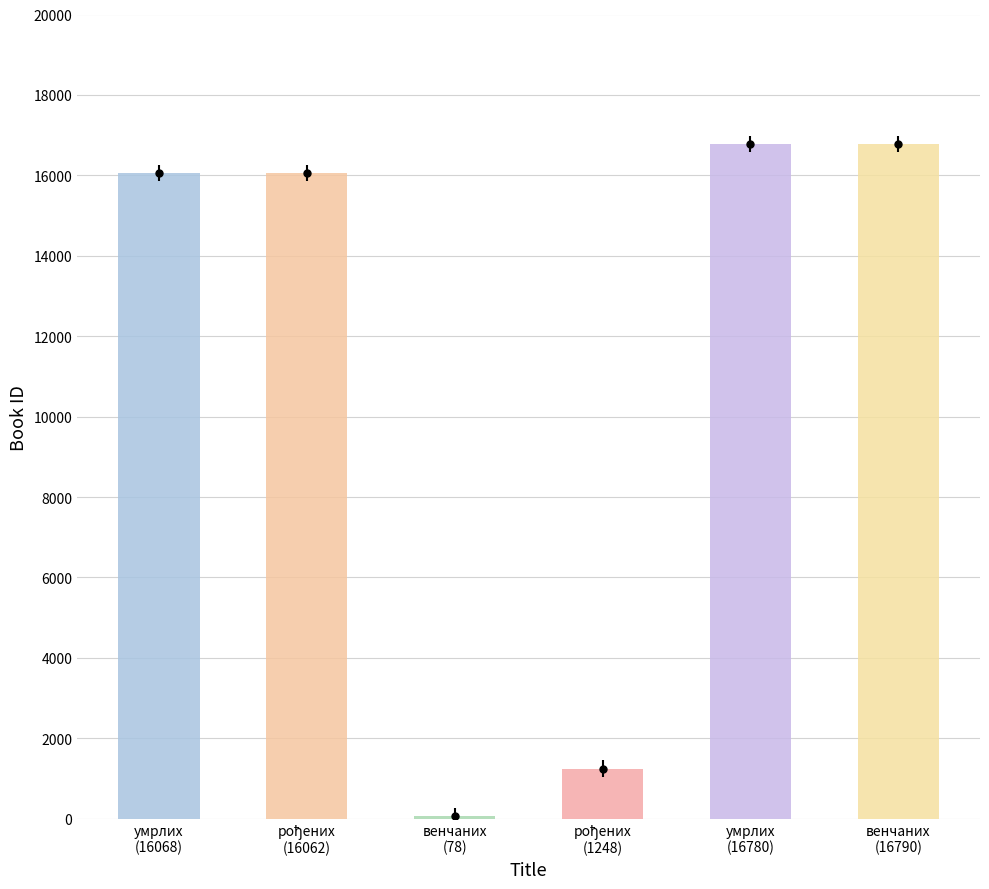

What is the smallest value displayed?

78